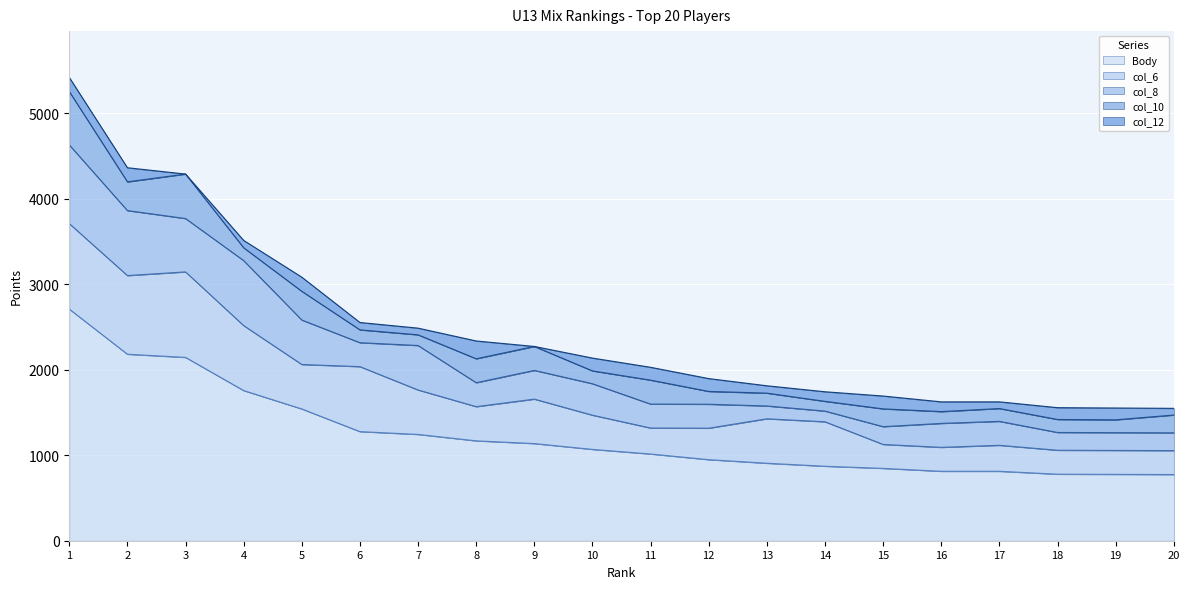

What is the spread (max minus min) of values at 3?

2144